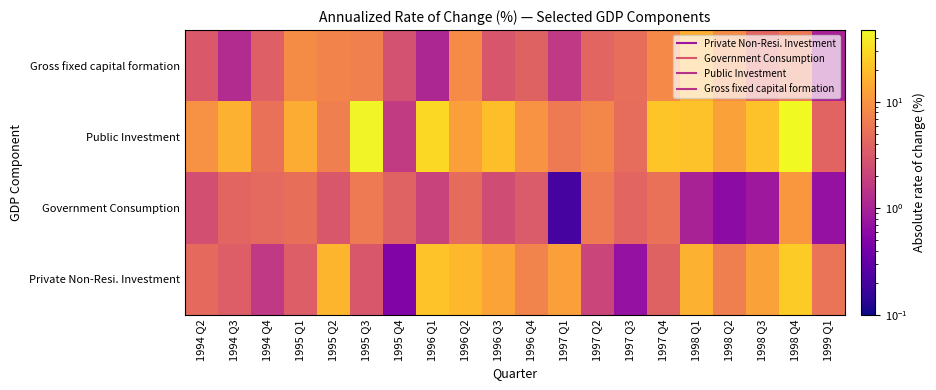

What is the spread (max minus min) of values at 1995 Q3?

40.1